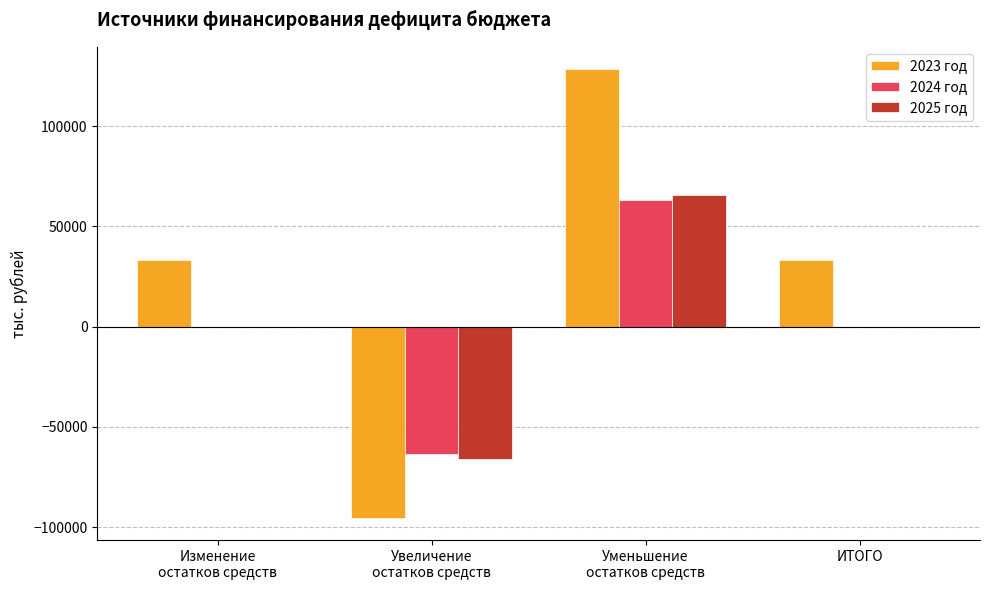

What is the greatest value displayed?

128460.9